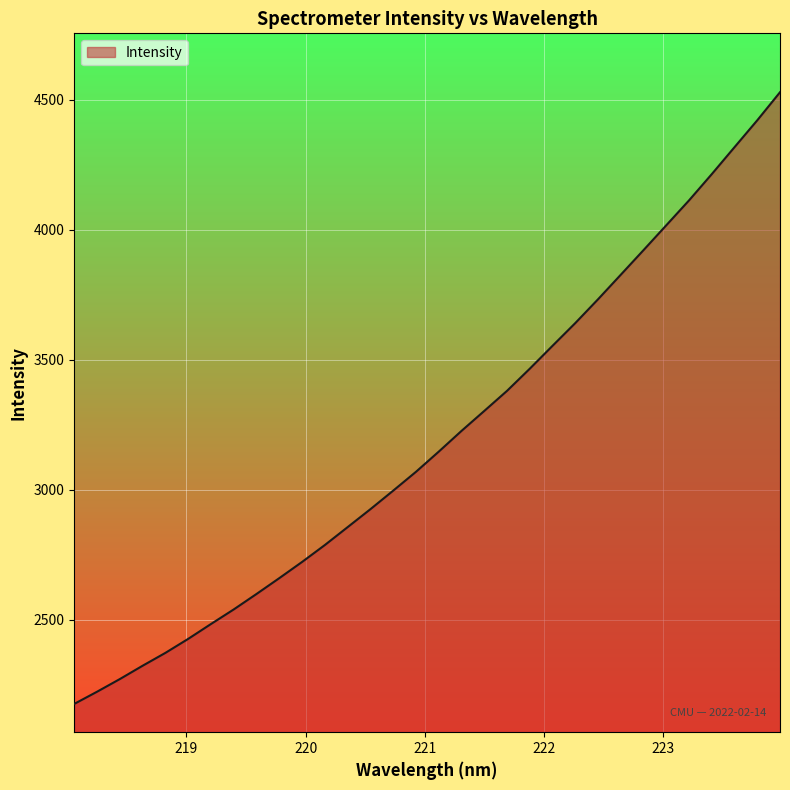

Reading left to right, transcribe all the data shown in this chart.

2177.2	2224.0	2272.6	2323.9	2373.3	2427.2	2484.3	2540.4	2599.8	2660.7	2723.0	2788.0	2856.7	2925.7	2996.9	3069.3	3146.8	3226.5	3303.2	3380.5	3465.6	3553.7	3641.0	3732.5	3826.8	3921.4	4016.9	4112.6	4213.5	4317.1	4420.4	4528.2